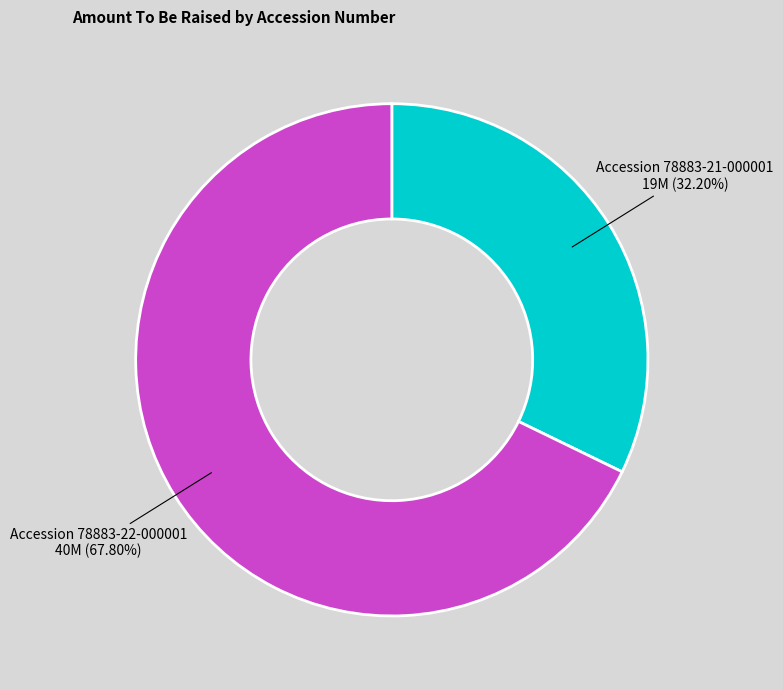

Is there any slice that represents more than half of the pie?

Yes